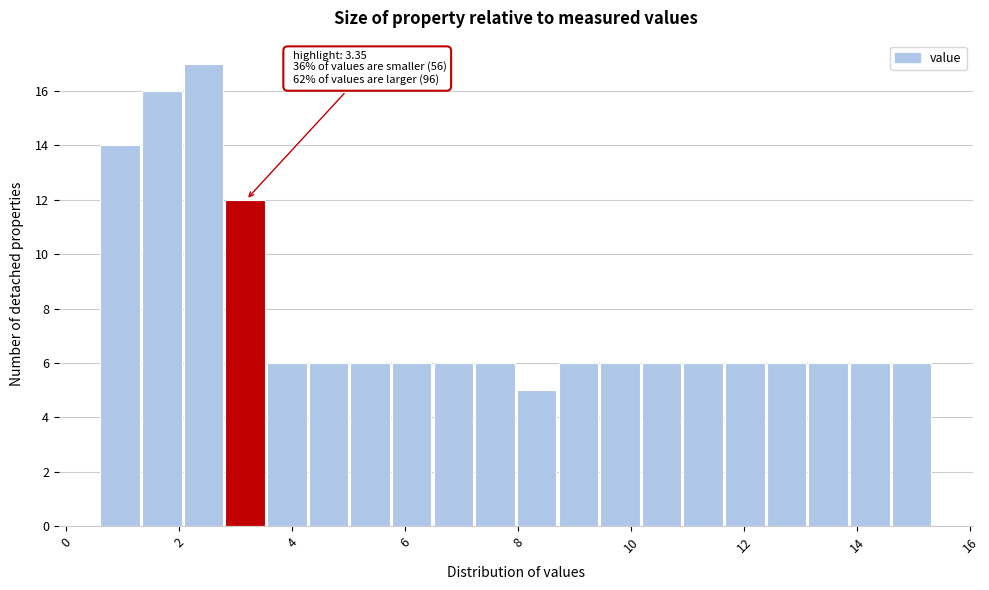

Read against the x-axis, roughly where is the centre of the tallest bar?

2.4